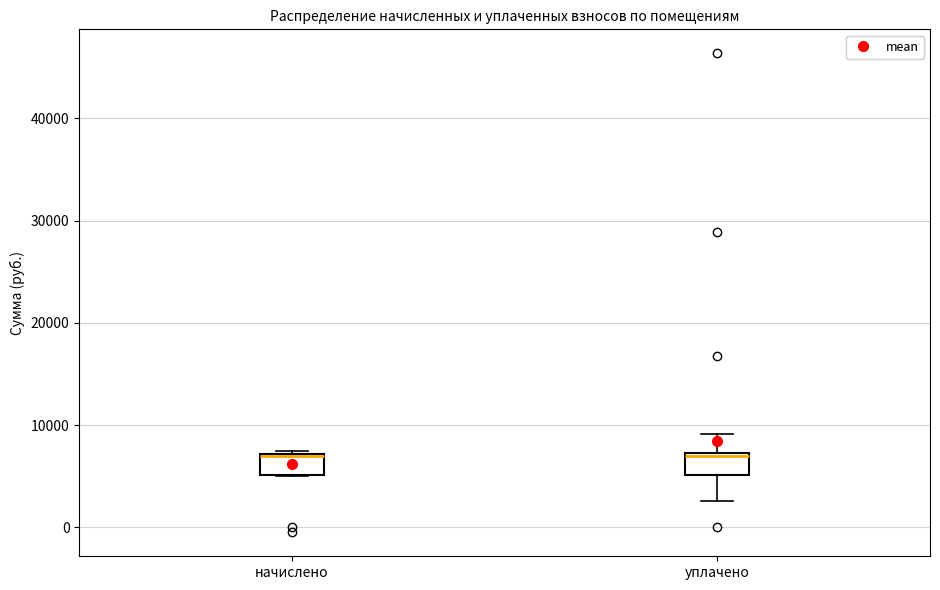

Where is the lower edge of the box for уплачено on the y-axis? The values are not printed on the chart, so give them approximately, as read against the axis.

5000